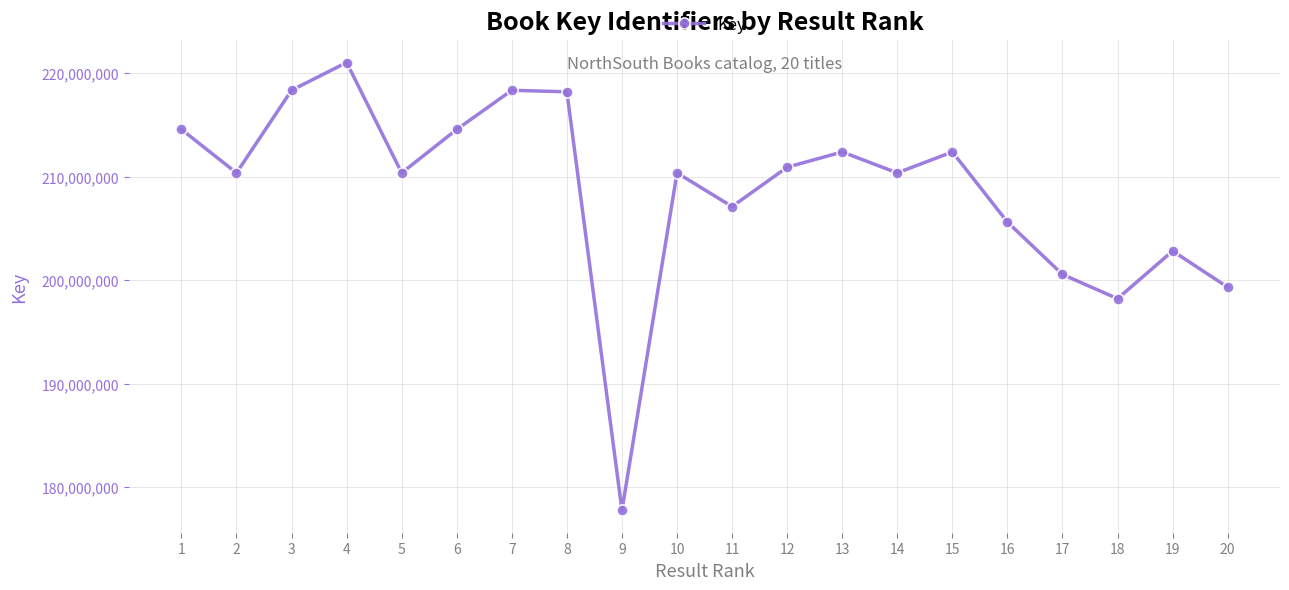

True or false: the data shows 205619246 at 16.

True